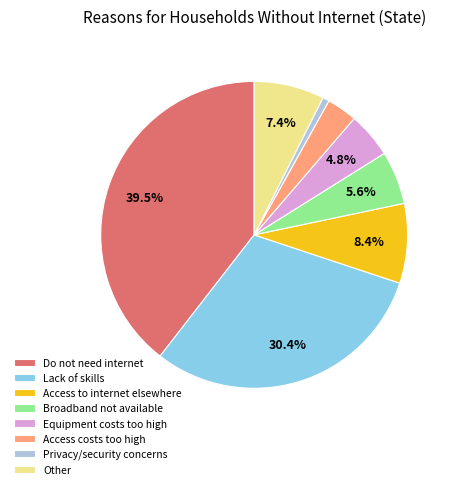

To the nearest percent, what is the difference between the Other and Access to internet elsewhere slice percentages?

1%